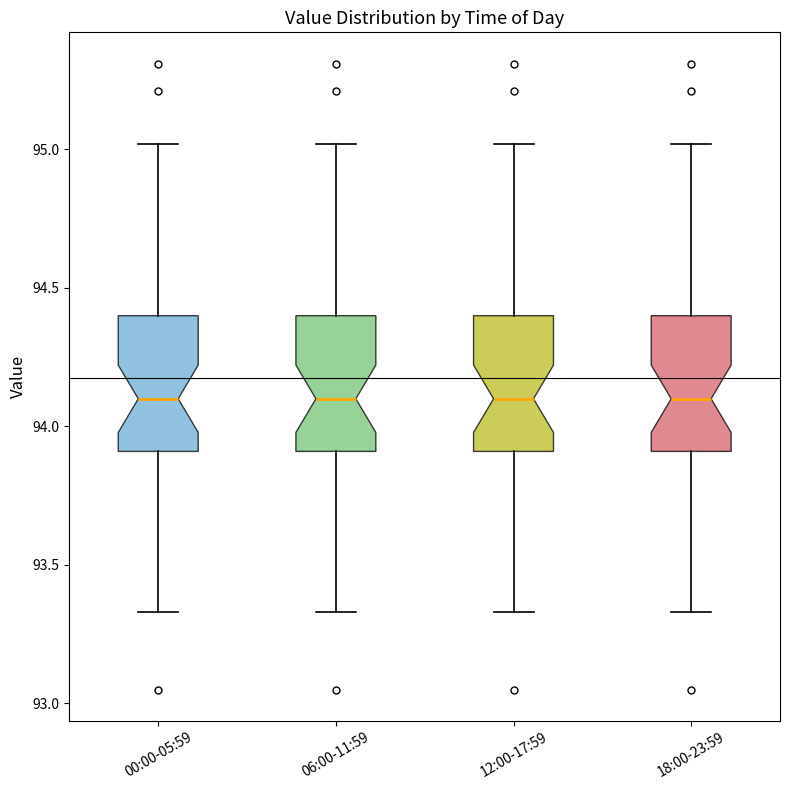

Where does the upper whisker of the box for 00:00-05:59 end on the y-axis? The values are not printed on the chart, so give them approximately, as read against the axis.

95.00